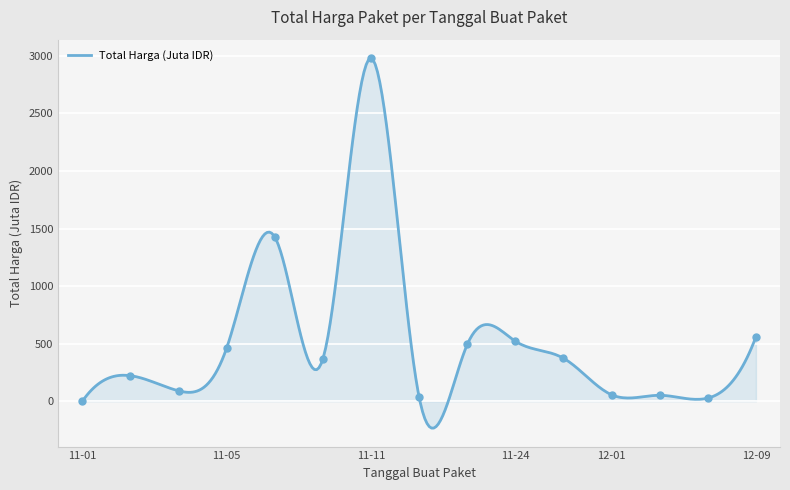

Between 2021-11-04 and 2021-11-28, which is larger?

2021-11-28